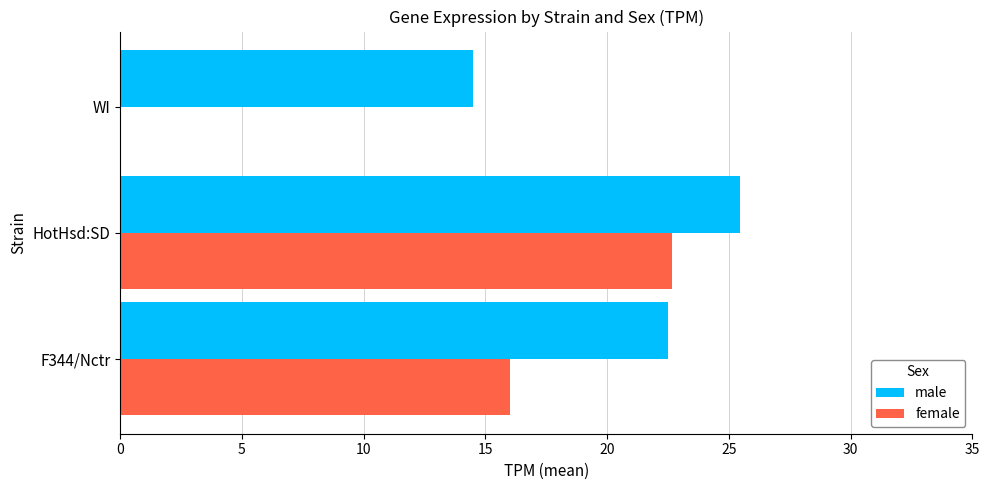

What is the sum of all male values?

62.5